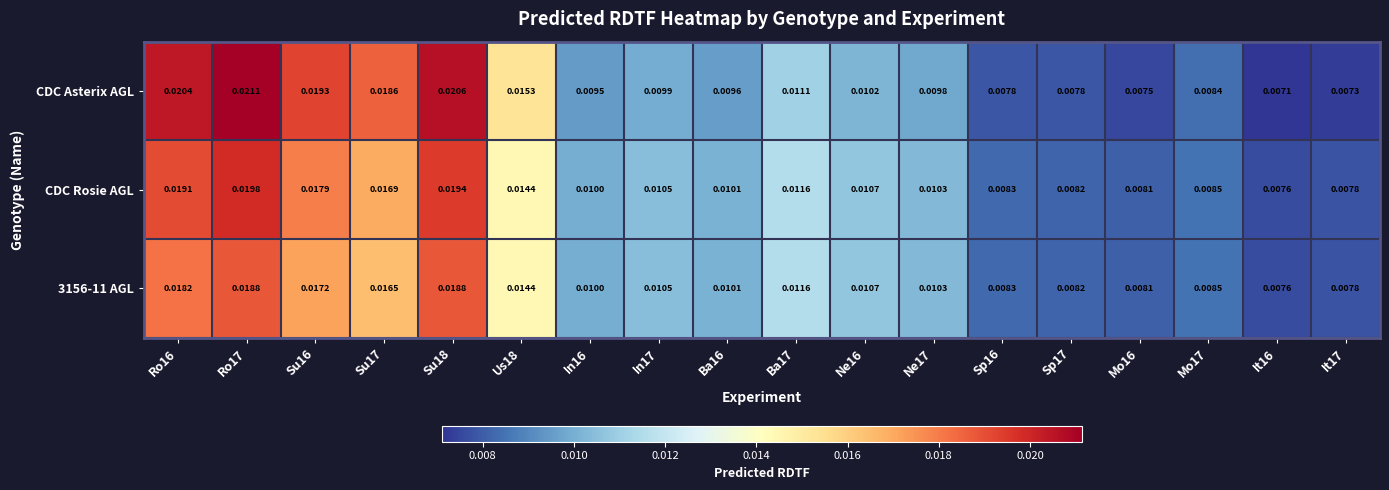

Is the value of 3156-11 AGL at Ro17 greater than the value of CDC Asterix AGL at Sp16?

Yes